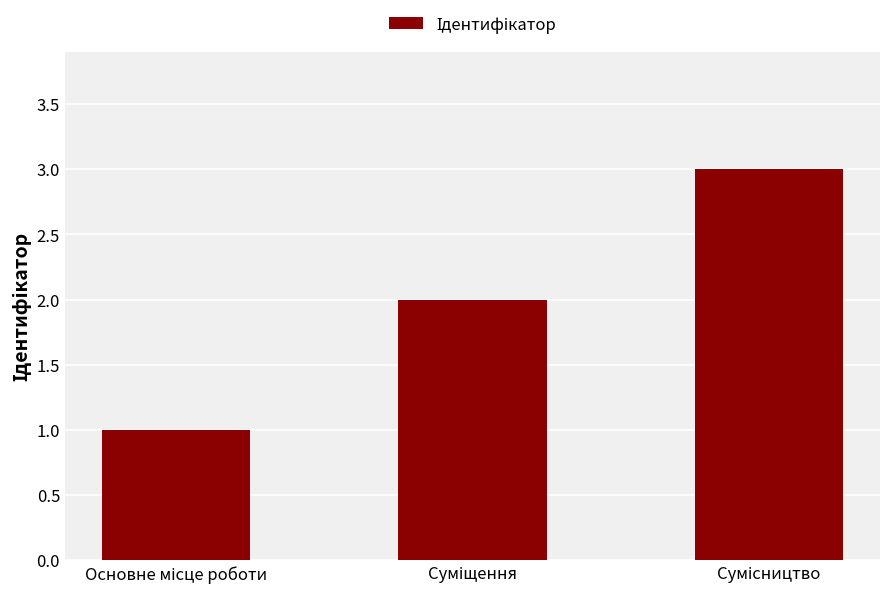

What is the maximum value shown in the chart?

3